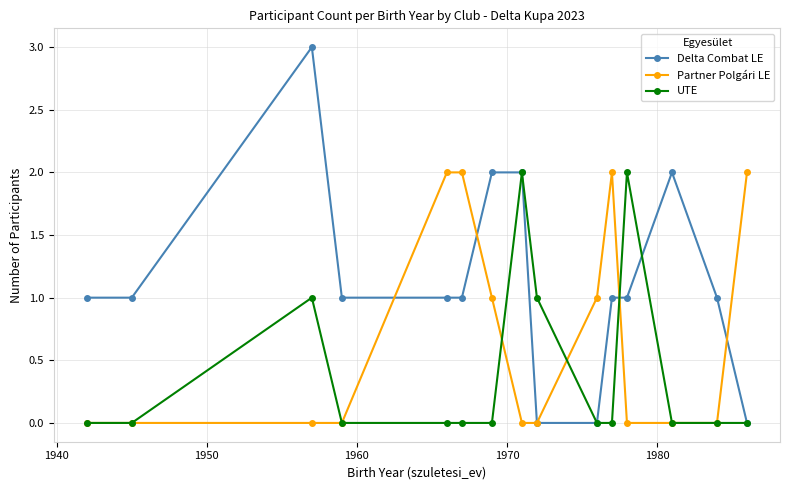

Count the number of data series in this chart.

3